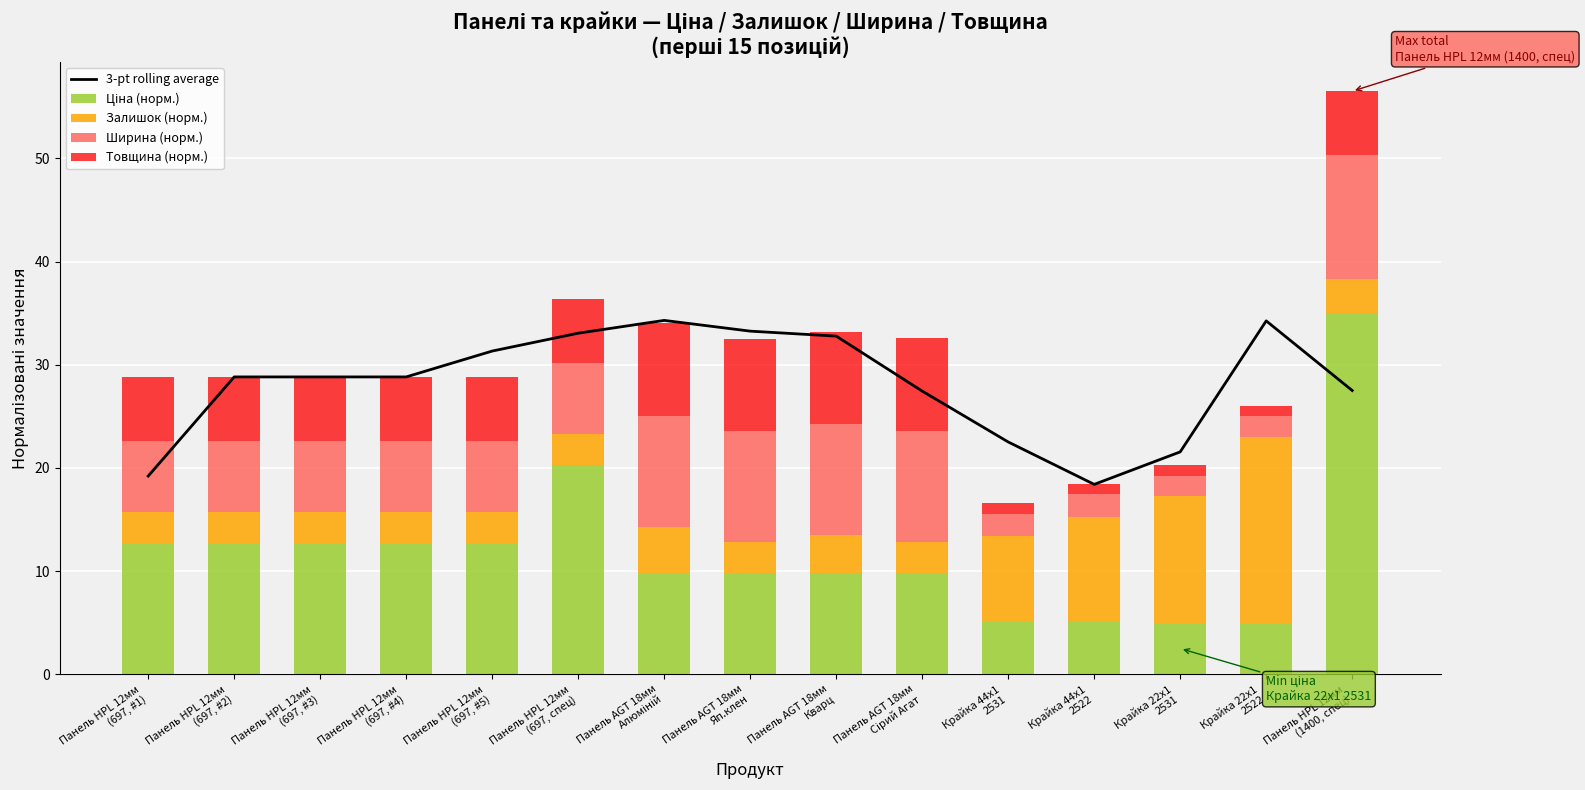

Reading left to right, transcribe all the data shown in this chart.

3-pt rolling average: Панель HPL 12мм
(697, #1)=19.2	Панель HPL 12мм
(697, #2)=28.8	Панель HPL 12мм
(697, #3)=28.8	Панель HPL 12мм
(697, #4)=28.8	Панель HPL 12мм
(697, #5)=31.3	Панель HPL 12мм
(697, спец)=33.1	Панель AGT 18мм
Алюміній=34.3	Панель AGT 18мм
Яп.клен=33.3	Панель AGT 18мм
Кварц=32.8	Панель AGT 18мм
Сірий Агат=27.4	Крайка 44x1
2531=22.5	Крайка 44x1
2522=18.4	Крайка 22x1
2531=21.6	Крайка 22x1
2522=34.2	Панель HPL 12мм
(1400, спец)=27.5
Ціна (норм.): Панель HPL 12мм
(697, #1)=12.7	Панель HPL 12мм
(697, #2)=12.7	Панель HPL 12мм
(697, #3)=12.7	Панель HPL 12мм
(697, #4)=12.7	Панель HPL 12мм
(697, #5)=12.7	Панель HPL 12мм
(697, спец)=20.3	Панель AGT 18мм
Алюміній=9.8	Панель AGT 18мм
Яп.клен=9.8	Панель AGT 18мм
Кварц=9.8	Панель AGT 18мм
Сірий Агат=9.8	Крайка 44x1
2531=5.0	Крайка 44x1
2522=5.0	Крайка 22x1
2531=5.0	Крайка 22x1
2522=5.0	Панель HPL 12мм
(1400, спец)=35.0
Залишок (норм.): Панель HPL 12мм
(697, #1)=3.0	Панель HPL 12мм
(697, #2)=3.0	Панель HPL 12мм
(697, #3)=3.0	Панель HPL 12мм
(697, #4)=3.0	Панель HPL 12мм
(697, #5)=3.0	Панель HPL 12мм
(697, спец)=3.0	Панель AGT 18мм
Алюміній=4.5	Панель AGT 18мм
Яп.клен=3.0	Панель AGT 18мм
Кварц=3.7	Панель AGT 18мм
Сірий Агат=3.0	Крайка 44x1
2531=8.4	Крайка 44x1
2522=10.2	Крайка 22x1
2531=12.2	Крайка 22x1
2522=18.0	Панель HPL 12мм
(1400, спец)=3.3
Ширина (норм.): Панель HPL 12мм
(697, #1)=6.9	Панель HPL 12мм
(697, #2)=6.9	Панель HPL 12мм
(697, #3)=6.9	Панель HPL 12мм
(697, #4)=6.9	Панель HPL 12мм
(697, #5)=6.9	Панель HPL 12мм
(697, спец)=6.9	Панель AGT 18мм
Алюміній=10.7	Панель AGT 18мм
Яп.клен=10.7	Панель AGT 18мм
Кварц=10.7	Панель AGT 18мм
Сірий Агат=10.7	Крайка 44x1
2531=2.2	Крайка 44x1
2522=2.2	Крайка 22x1
2531=2.0	Крайка 22x1
2522=2.0	Панель HPL 12мм
(1400, спец)=12.0
Товщина (норм.): Панель HPL 12мм
(697, #1)=6.2	Панель HPL 12мм
(697, #2)=6.2	Панель HPL 12мм
(697, #3)=6.2	Панель HPL 12мм
(697, #4)=6.2	Панель HPL 12мм
(697, #5)=6.2	Панель HPL 12мм
(697, спец)=6.2	Панель AGT 18мм
Алюміній=9.0	Панель AGT 18мм
Яп.клен=9.0	Панель AGT 18мм
Кварц=9.0	Панель AGT 18мм
Сірий Агат=9.0	Крайка 44x1
2531=1.0	Крайка 44x1
2522=1.0	Крайка 22x1
2531=1.0	Крайка 22x1
2522=1.0	Панель HPL 12мм
(1400, спец)=6.2